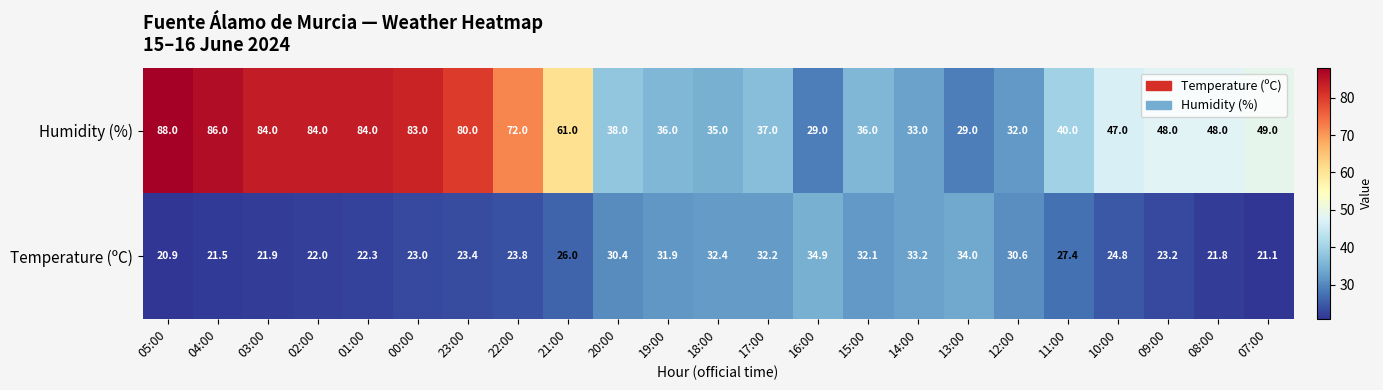

What is the difference between the maximum and minimum values in the Temperature (ºC) series?

14.0